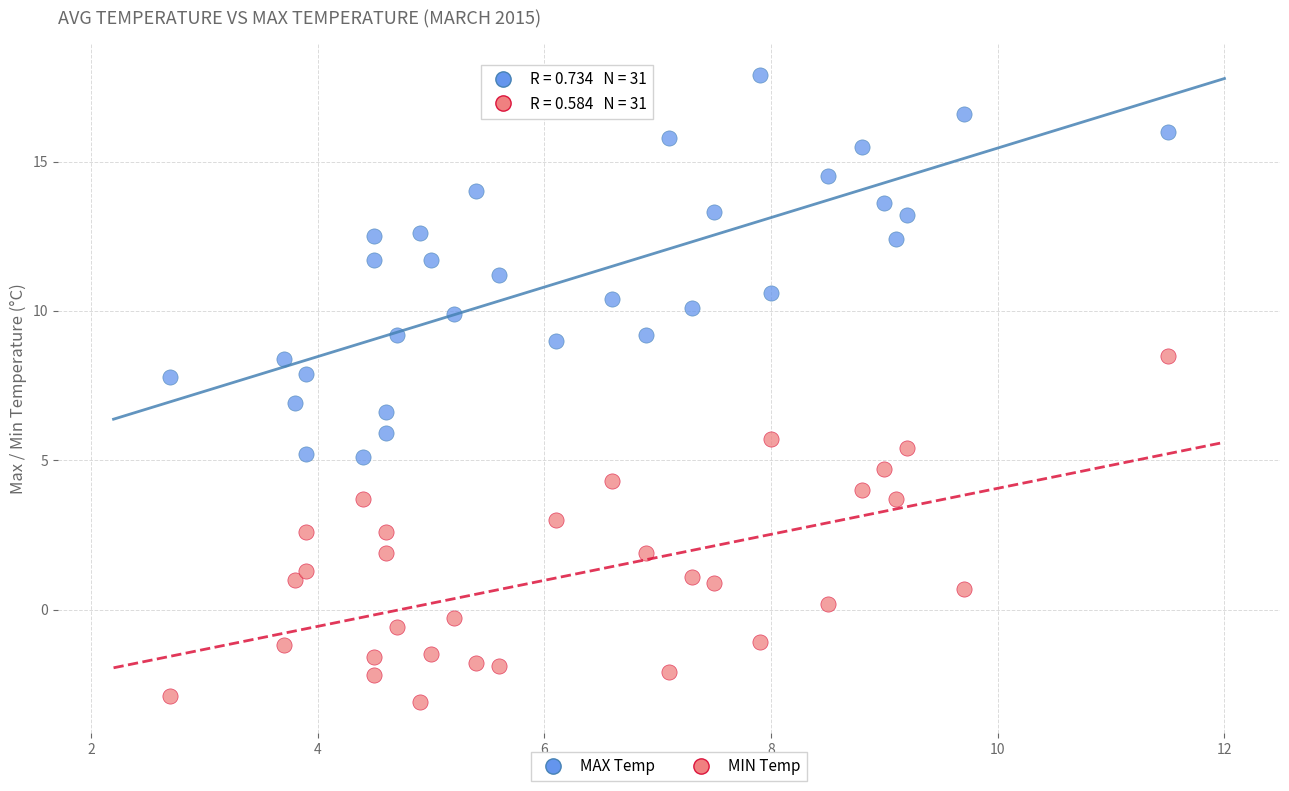

Which series reaches the minimum Y coordinate?

MIN Temp